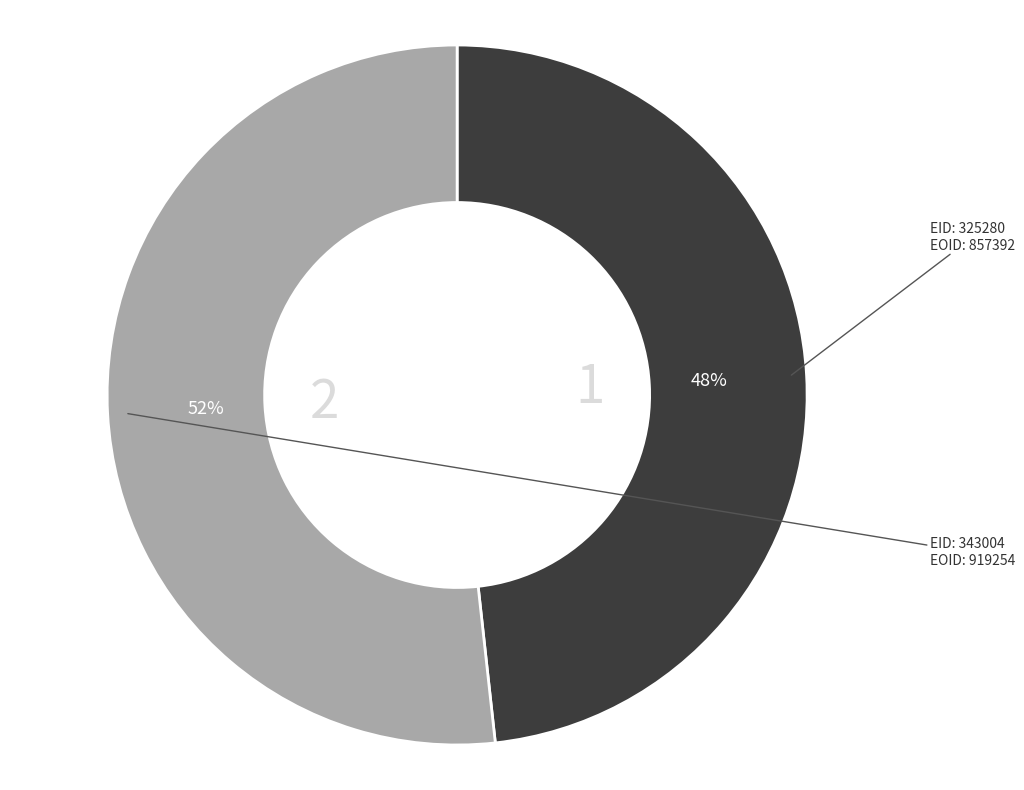

To the nearest percent, what is the average slice percentage?

50%